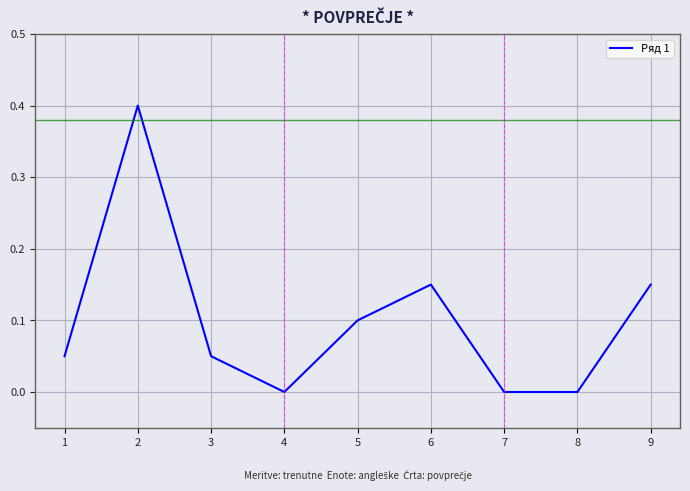

How many values are between 0 and 1?

9